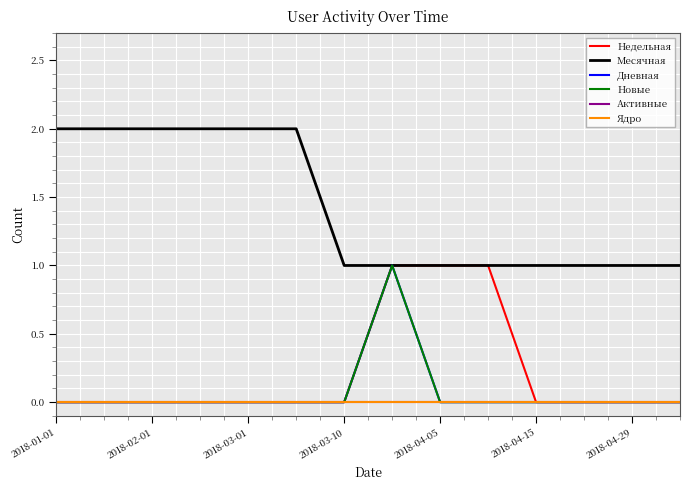

Does the chart display data point markers on the line(s)?

No